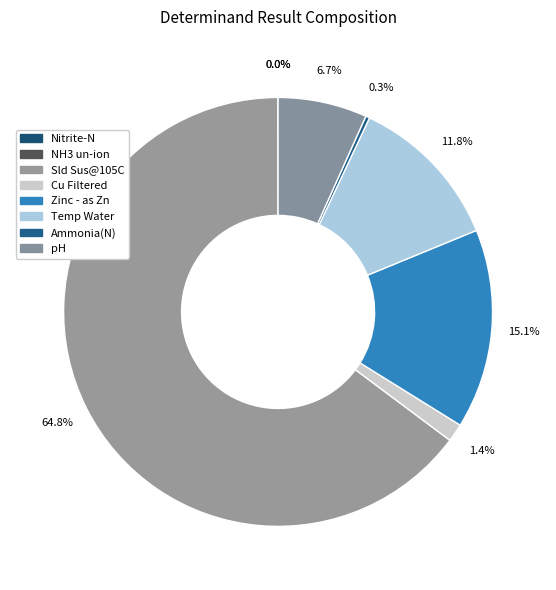

Rank the categories by value from lowest to highest.

NH3 un-ion, Nitrite-N, Ammonia(N), Cu Filtered, pH, Temp Water, Zinc - as Zn, Sld Sus@105C